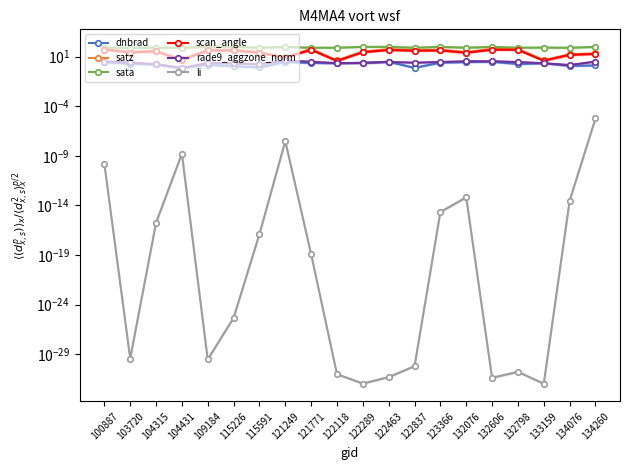

Reading left to right, transcribe all the data shown in this chart.

dnbrad: 100887=2.8	103720=1.9	104315=1.7	104431=0.7	109184=1.5	115226=1.1	115591=0.8	121249=2.9	121771=2.3	122118=2.2	122289=2.4	122463=3.1	122837=0.7	123366=2.5	132076=2.9	132606=3.1	132798=1.8	133159=2.2	134076=1.2	134260=1.3
satz: 100887=64.3	103720=29.8	104315=39.5	104431=5.3	109184=49.3	115226=49.8	115591=28.5	121249=9.2	121771=59.2	122118=4.2	122289=32.8	122463=55.9	122837=46.9	123366=49.6	132076=29.0	132606=61.1	132798=59.3	133159=4.5	134076=17.4	134260=21.5
sata: 100887=79.5	103720=79.4	104315=79.6	104431=77.8	109184=98.2	115226=98.0	115591=80.2	121249=95.6	121771=79.8	122118=79.8	122289=98.2	122463=97.7	122837=79.9	123366=97.6	132076=80.1	132606=97.6	132798=79.8	133159=83.1	134076=79.1	134260=96.9
scan_angle: 100887=52.9	103720=26.1	104315=34.2	104431=4.7	109184=42.1	115226=42.5	115591=25.0	121249=8.2	121771=49.5	122118=3.7	122289=28.6	122463=47.1	122837=40.3	123366=42.4	132076=25.4	132606=50.8	132798=49.6	133159=3.9	134076=15.3	134260=19.0
rade9_aggzone_norm: 100887=3.2	103720=2.6	104315=1.8	104431=0.7	109184=2.3	115226=2.1	115591=1.7	121249=4.1	121771=3.1	122118=2.2	122289=2.4	122463=3.0	122837=2.5	123366=2.9	132076=3.4	132606=3.4	132798=2.9	133159=2.2	134076=1.4	134260=3.2
li: 100887=0.0	103720=0.0	104315=0.0	104431=0.0	109184=0.0	115226=0.0	115591=0.0	121249=0.0	121771=0.0	122118=0.0	122289=0.0	122463=0.0	122837=0.0	123366=0.0	132076=0.0	132606=0.0	132798=0.0	133159=0.0	134076=0.0	134260=0.0